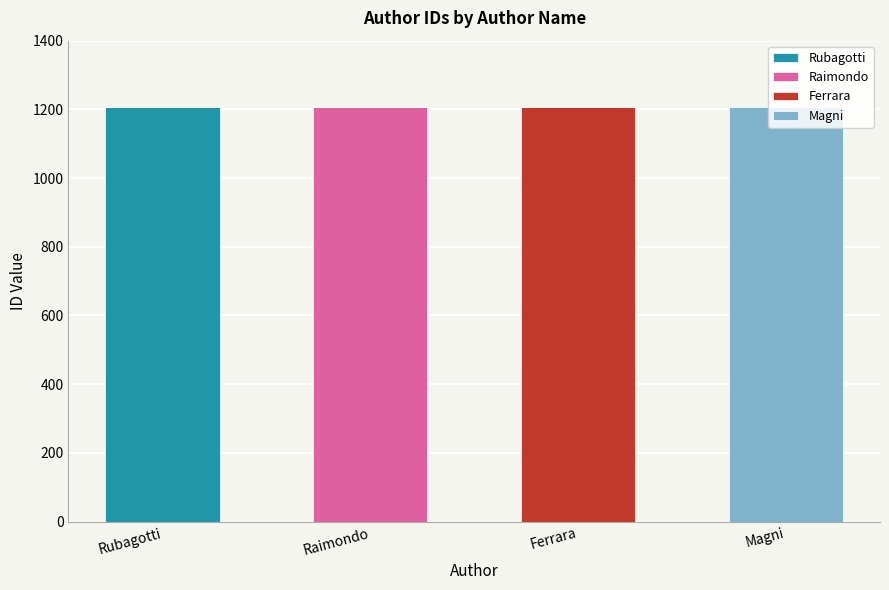

What is the highest value of the Rubagotti series?

1208